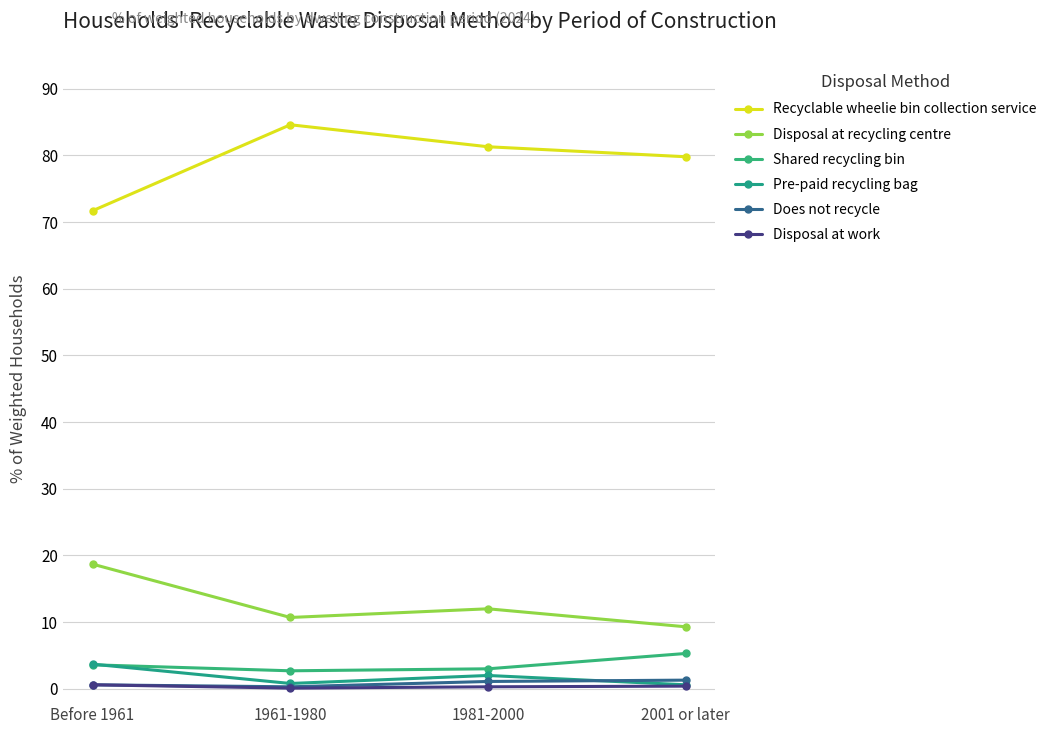

Is the value of Recyclable wheelie bin collection service at 1961-1980 greater than the value of Disposal at work at Before 1961?

Yes